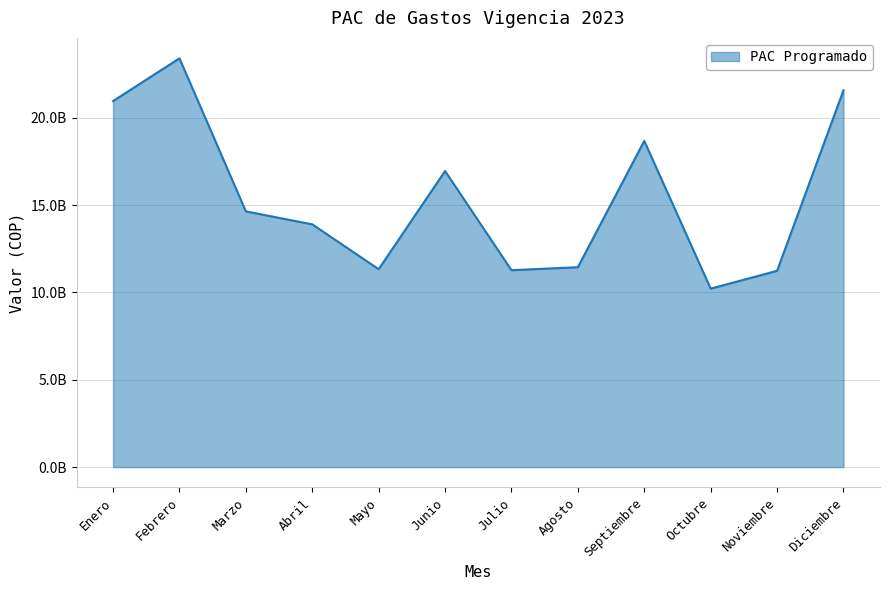

At which label does the data first exceed 14639208645?

Enero